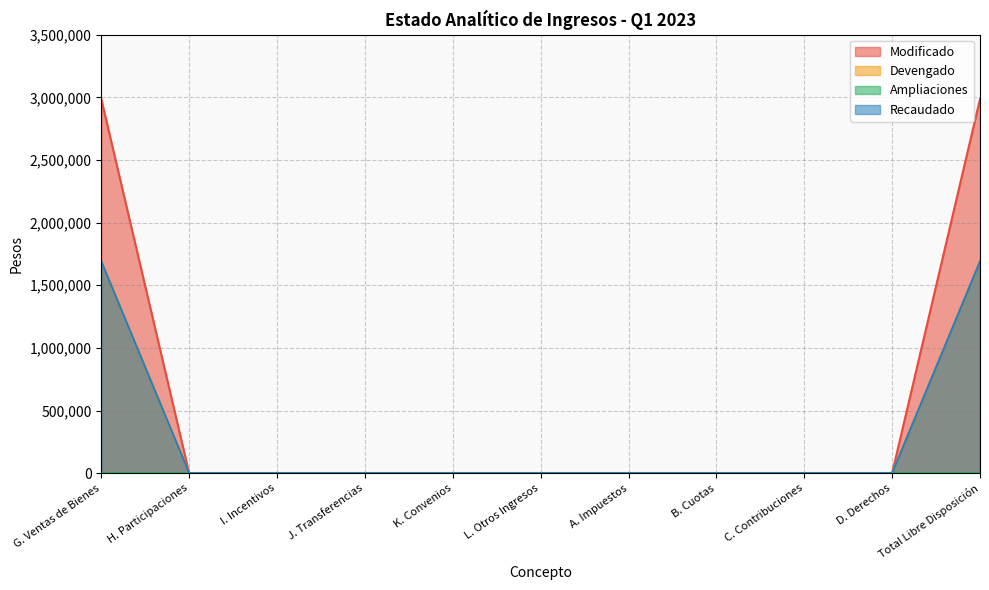

True or false: Modificado and Recaudado cross at least once.

False